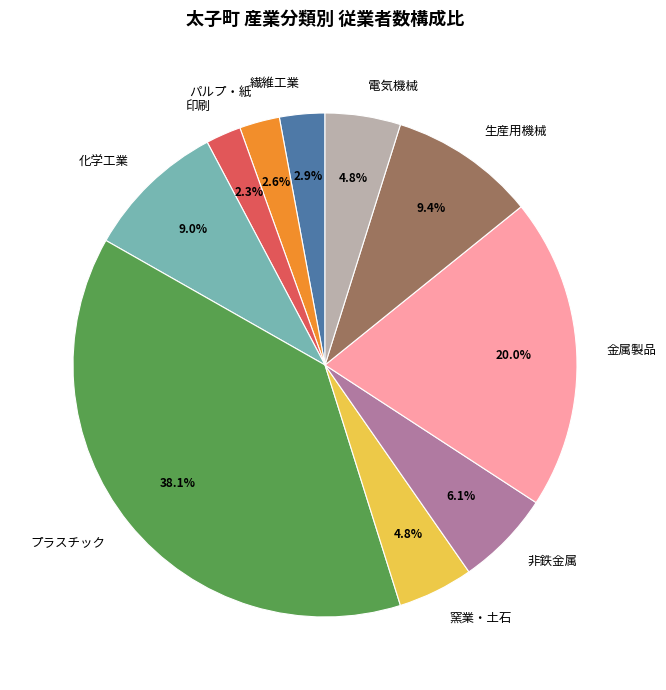

How many slices are in this pie chart?

10